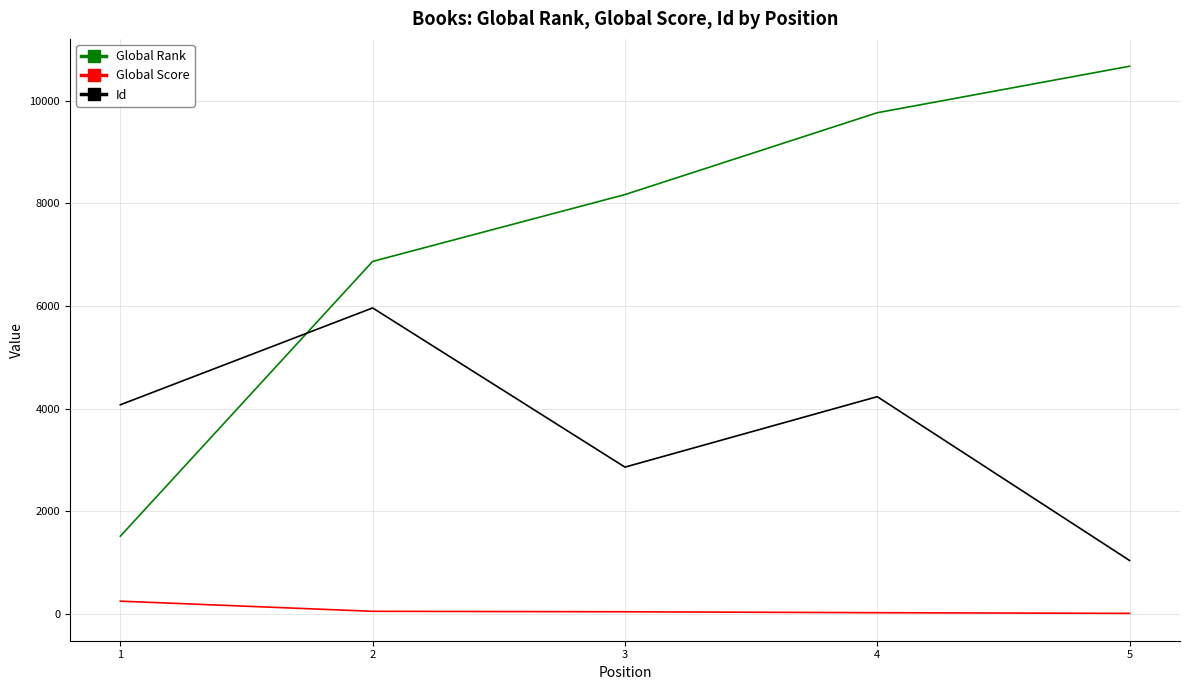

What is the difference between the maximum and minimum values in the Global Score series?

238